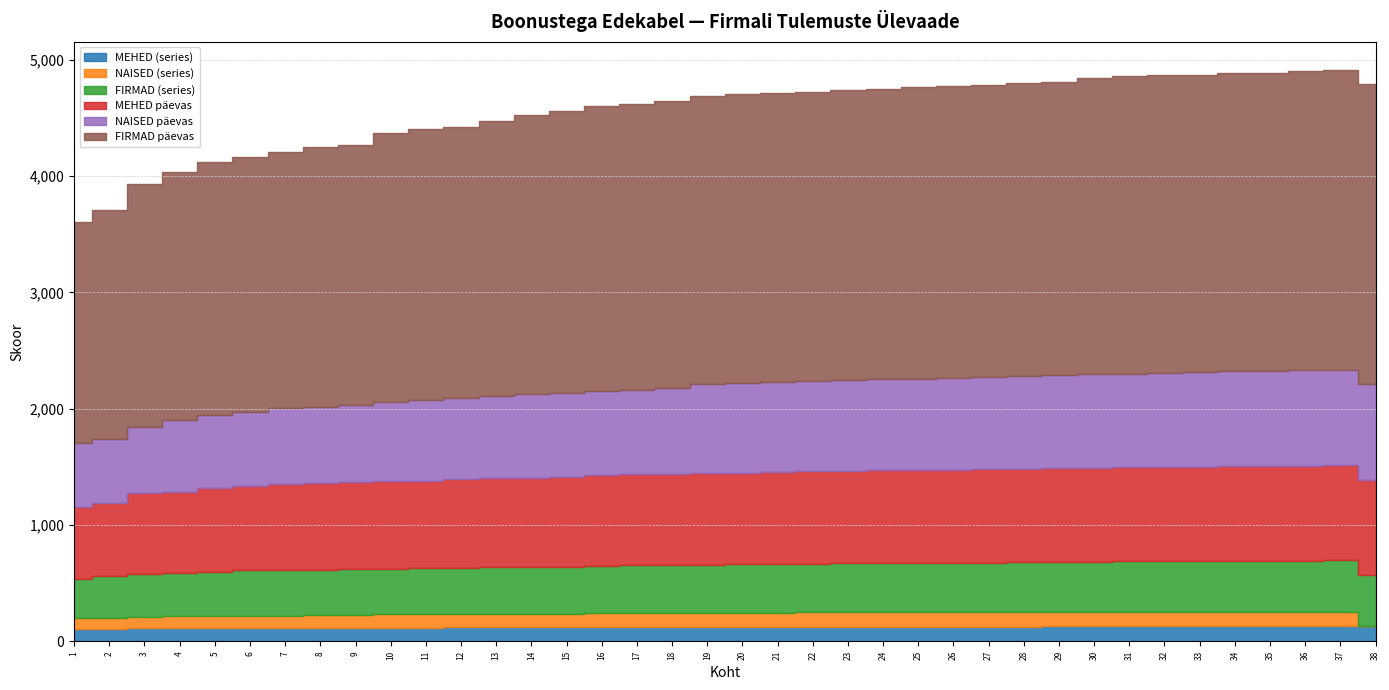

Reading left to right, transcribe all the data shown in this chart.

MEHED (series): 105	106	113	114	115	116	117	118	119	119	119	120	120	120	121	122	123	124	124	124	125	126	126	126	126	126	126	127	128	128	128	128	128	129	129	129	129	130
NAISED (series): 92	96	99	101	102	104	104	105	107	112	113	113	116	116	118	119	119	119	120	121	121	122	122	123	123	124	124	125	125	126	126	126	126	127	127	127	127	0
FIRMAD (series): 340	363	369	370	380	391	392	393	394	395	398	398	401	402	403	407	410	413	414	416	419	421	424	424	424	424	426	431	431	432	433	433	434	436	437	438	439	440
MEHED päevas: 619	623	694	700	722	727	740	742	746	750	750	762	767	769	771	783	783	783	788	790	790	794	795	797	798	802	802	802	807	808	808	811	812	815	815	816	817	817
NAISED päevas: 551	554	571	617	625	634	653	659	669	684	695	701	708	721	725	725	729	741	769	772	773	774	779	781	783	787	795	798	802	805	807	810	812	814	815	818	821	822
FIRMAD päevas: 1898	1965	2089	2130	2177	2192	2202	2230	2235	2307	2326	2327	2360	2396	2420	2449	2451	2466	2468	2478	2488	2488	2492	2493	2510	2511	2512	2516	2516	2544	2553	2556	2558	2560	2564	2572	2574	2580